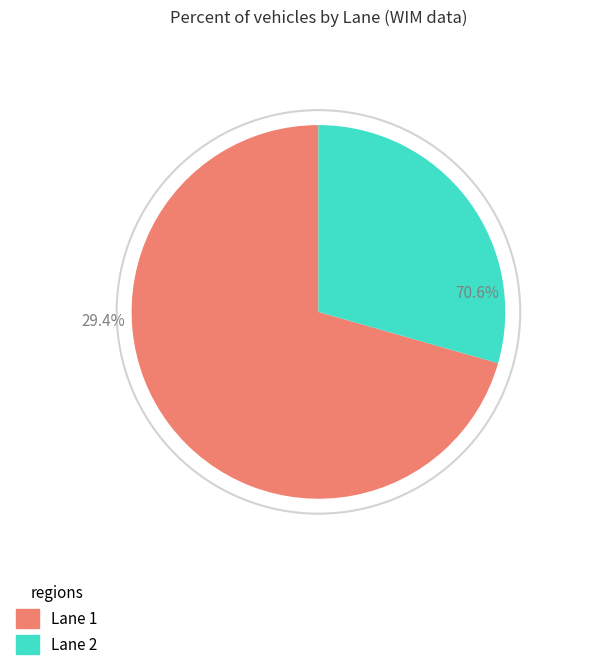

Rank the categories by value from highest to lowest.

Lane 2, Lane 1